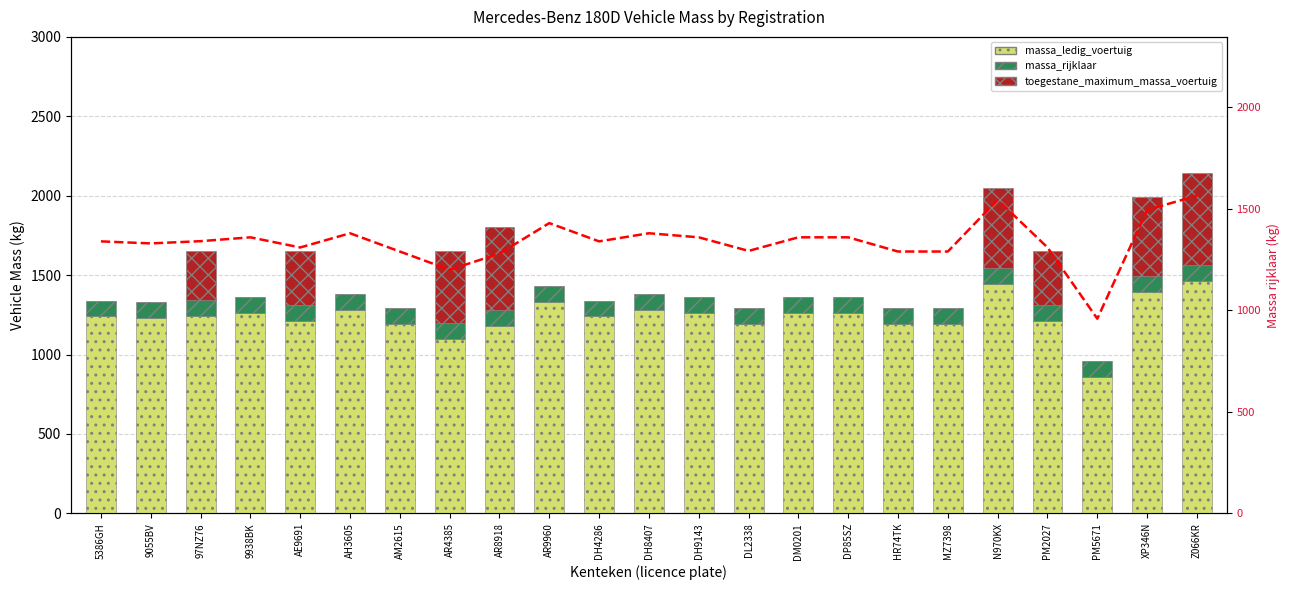

At which category is the sum across all series the highest?

Z066KR